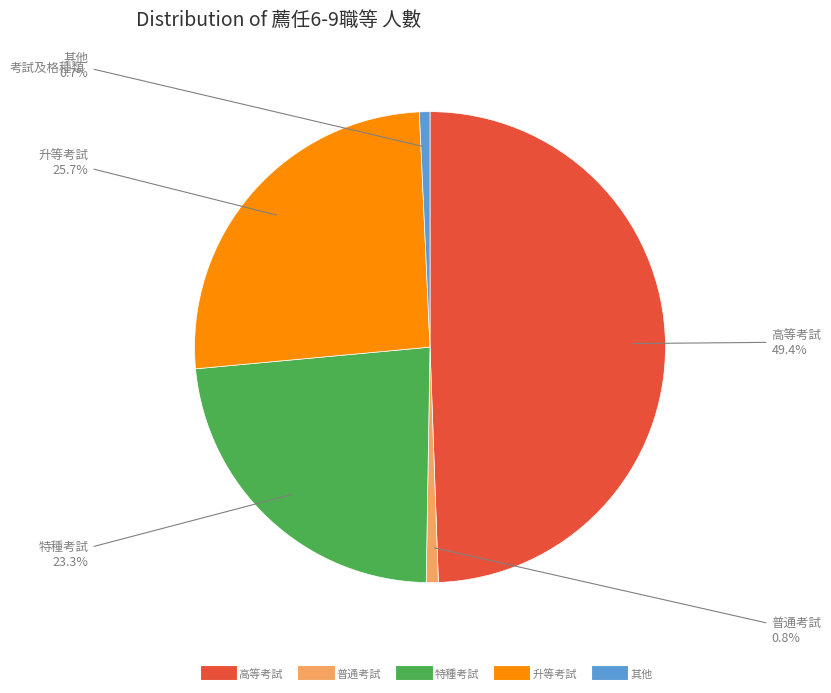

What is the ratio of the value at 升等考試 to the value at 特種考試?

1.1